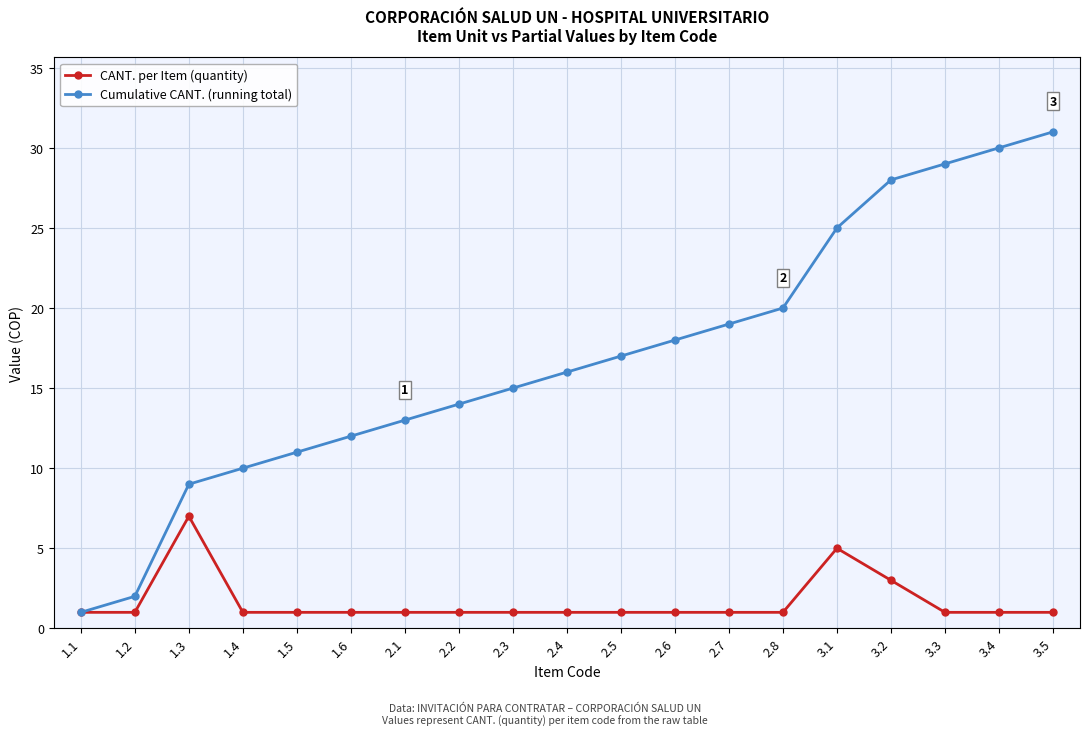

List the series in order of their peak value, lowest first.

CANT. per Item (quantity), Cumulative CANT. (running total)